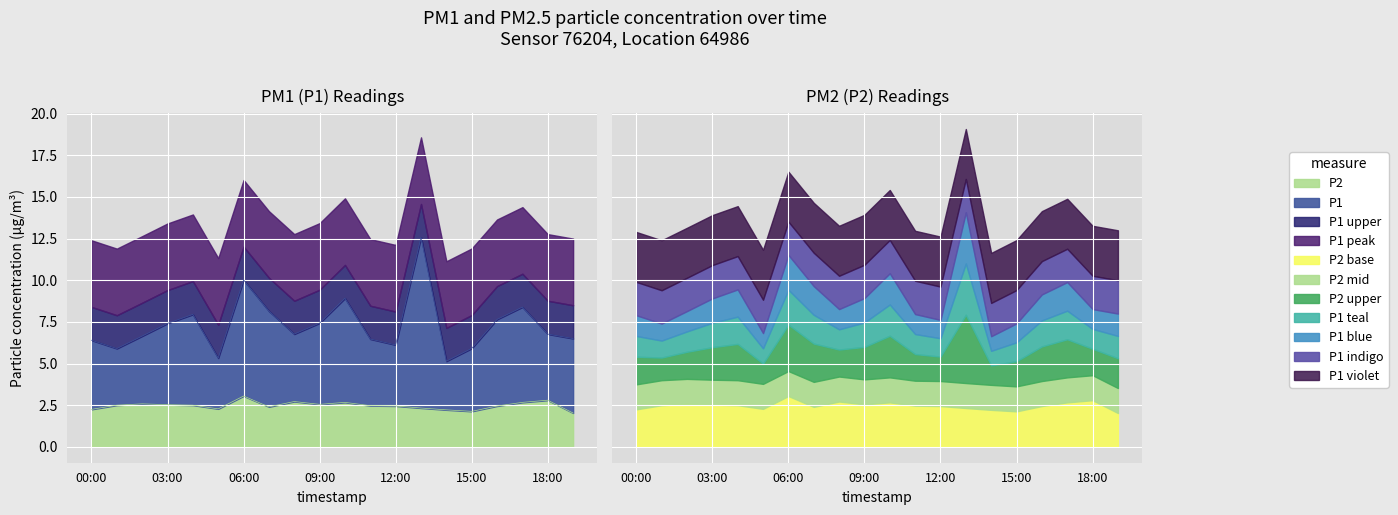

How many interior local valleys does the P2 series have?

4